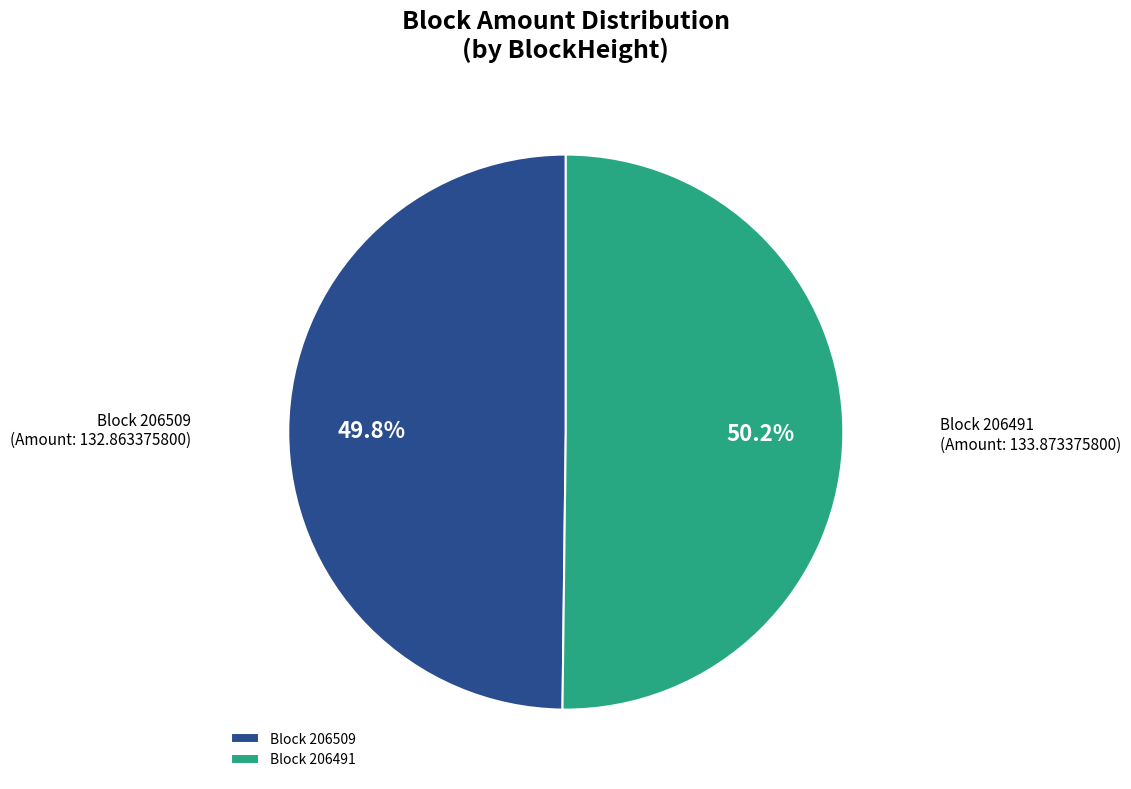

How much of the chart is everything except Block 206491?

49.8%